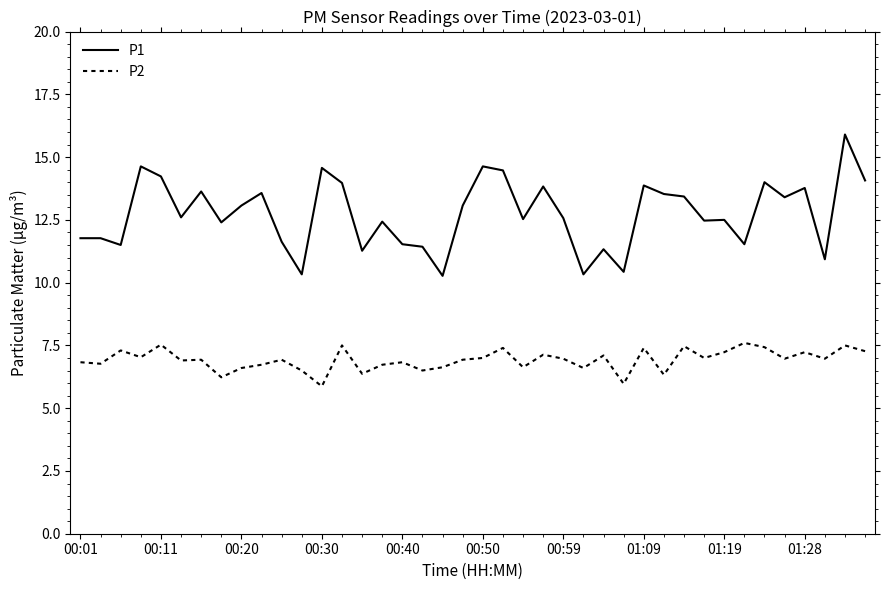

What is the maximum value for P2?

7.6